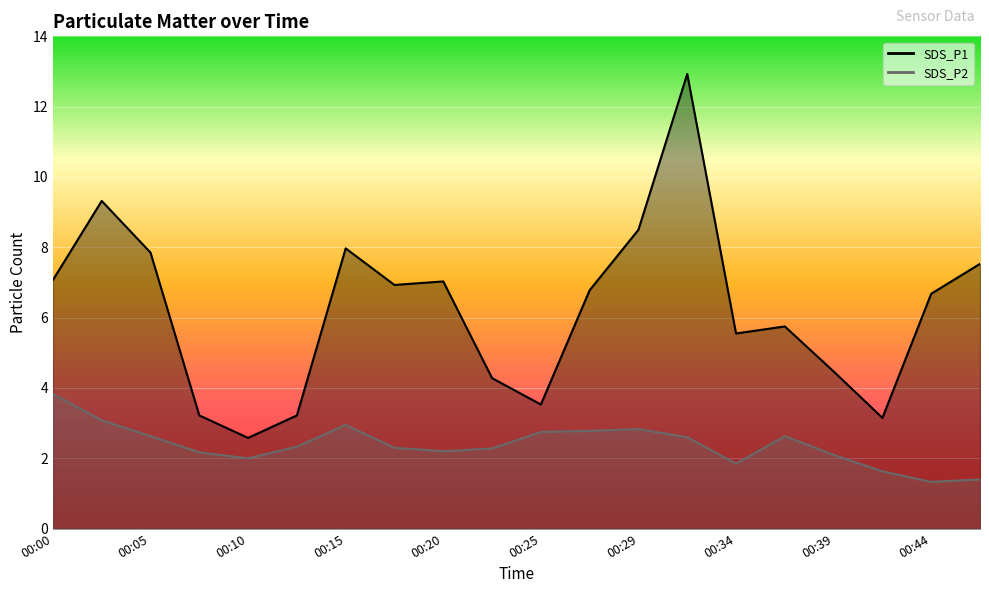

Between 00:00 and 00:05, which series saw the biggest shift?

SDS_P2